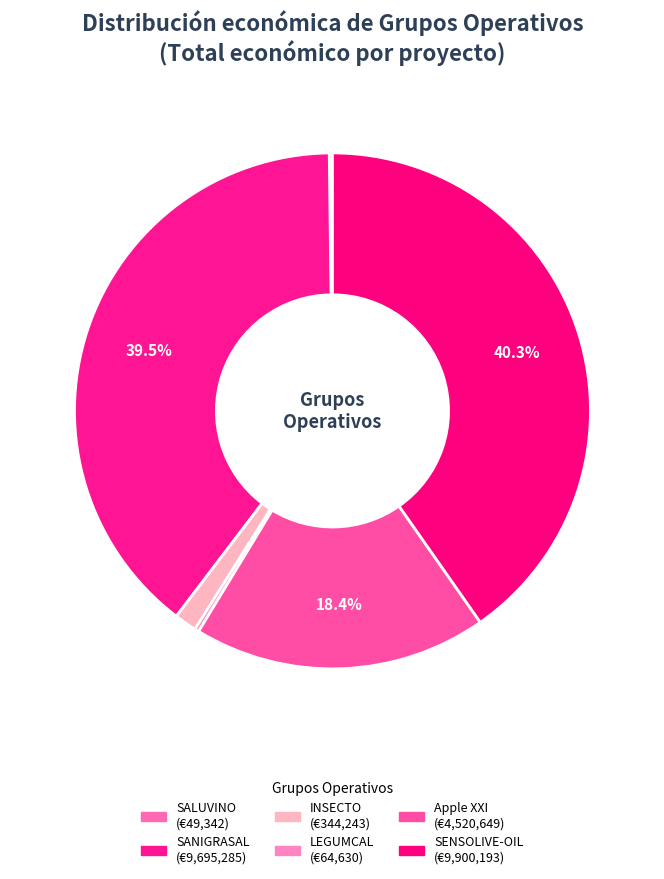

What is the smallest slice in the pie chart?

SALUVINO